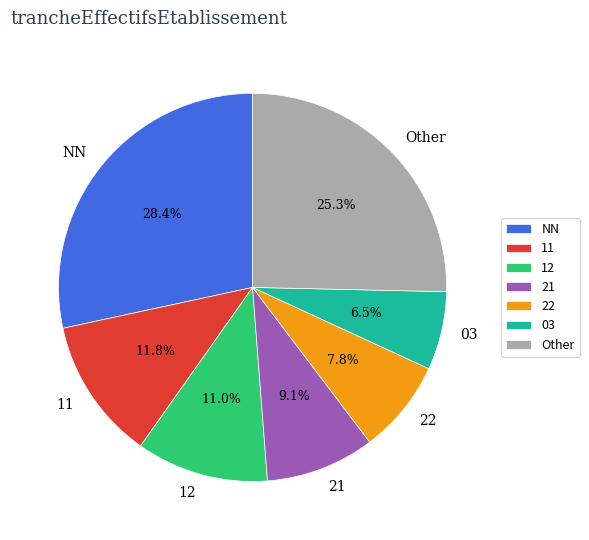

To the nearest percent, what is the average slice percentage?

14%